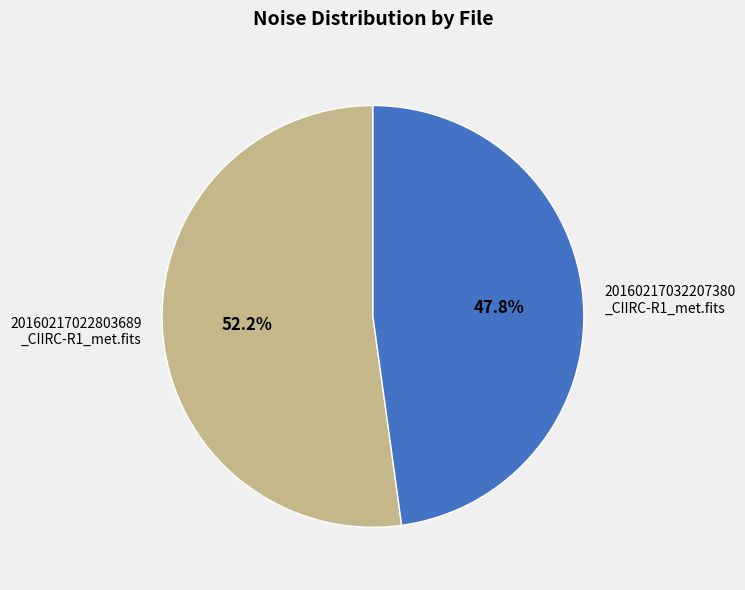

Count the number of slices in the pie.

2